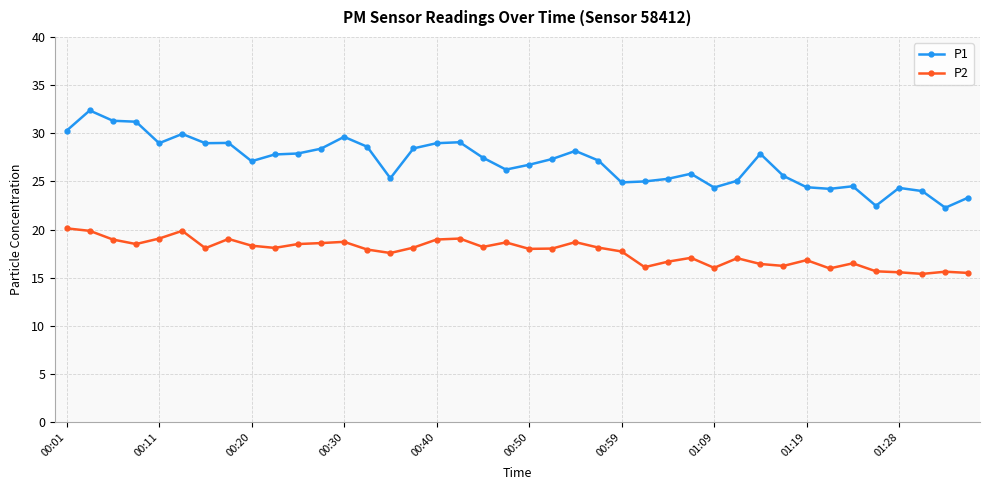

True or false: P1 and P2 cross at least once.

False